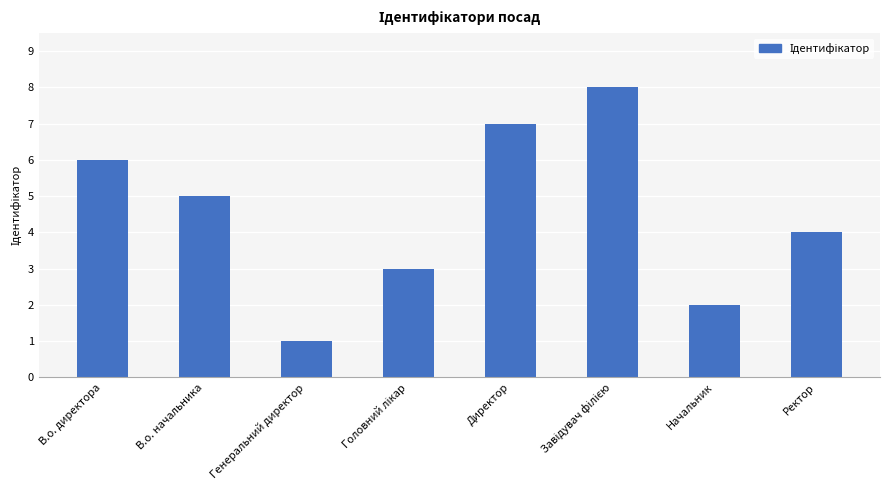

What is the label of the 8th bar from the left?

Ректор